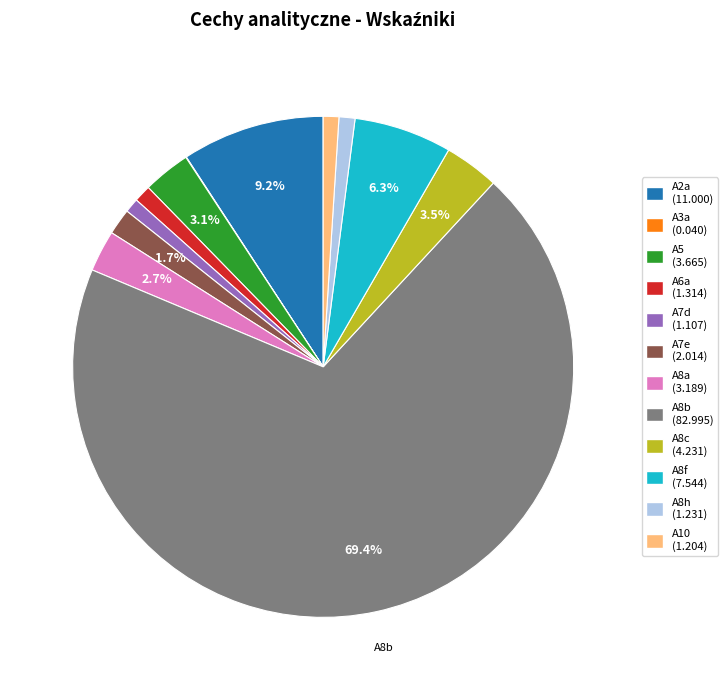

Does any single category account for the majority?

Yes